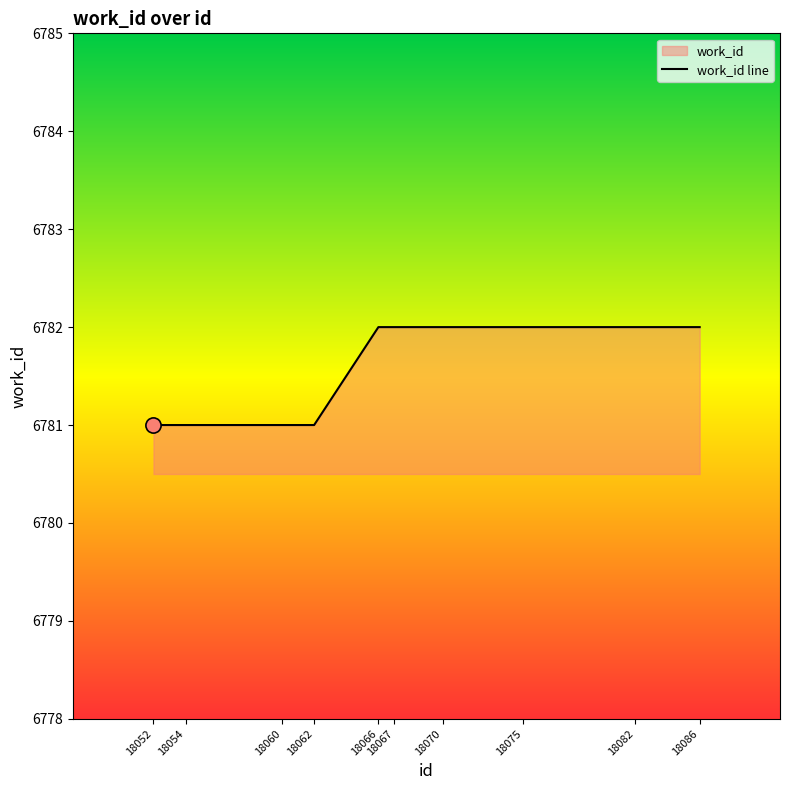

Between 18060 and 18062, which is larger?

18060